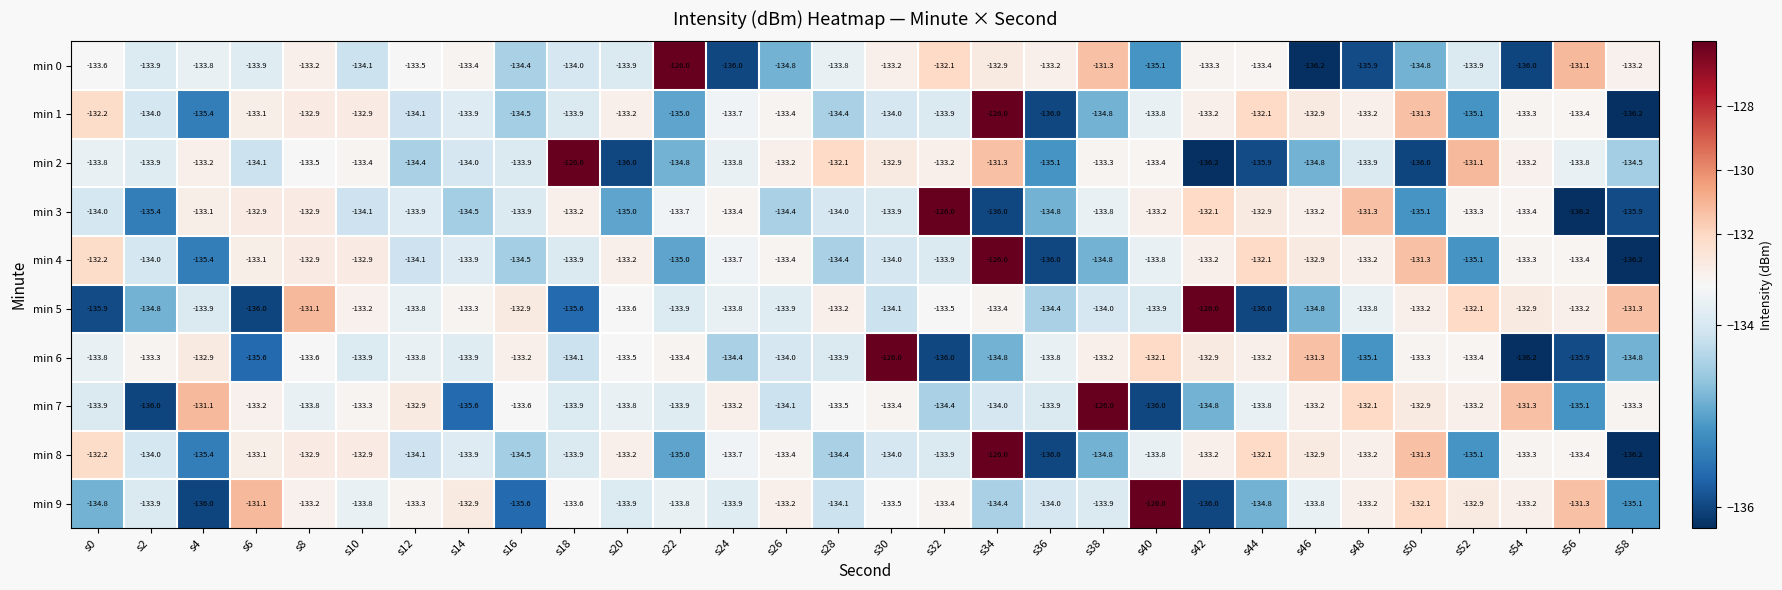

What is the smallest value displayed?

-136.2